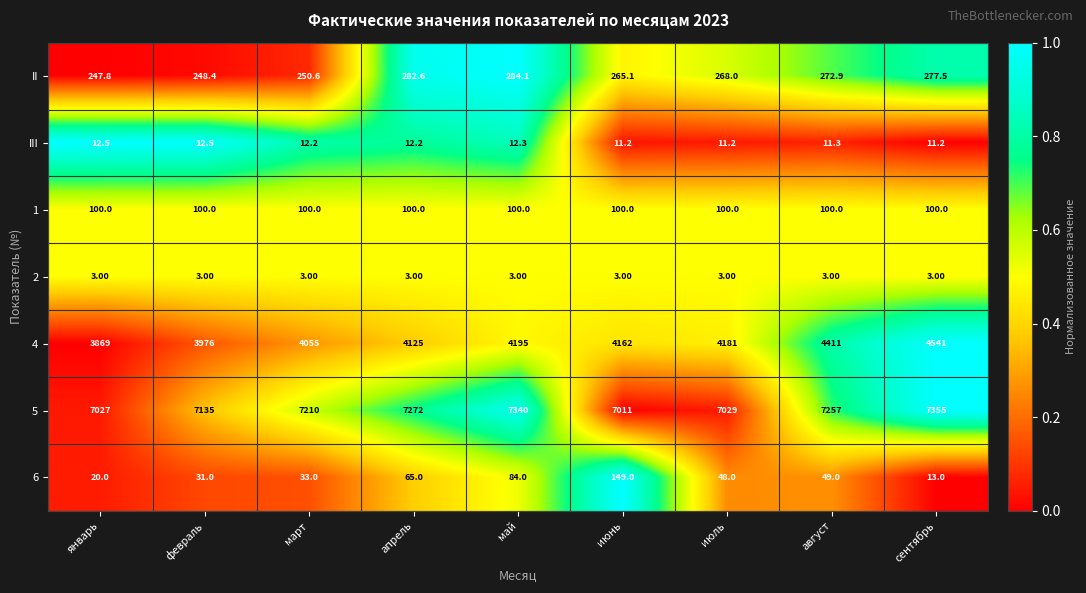

What is the spread (max minus min) of values at июль?

7026.0